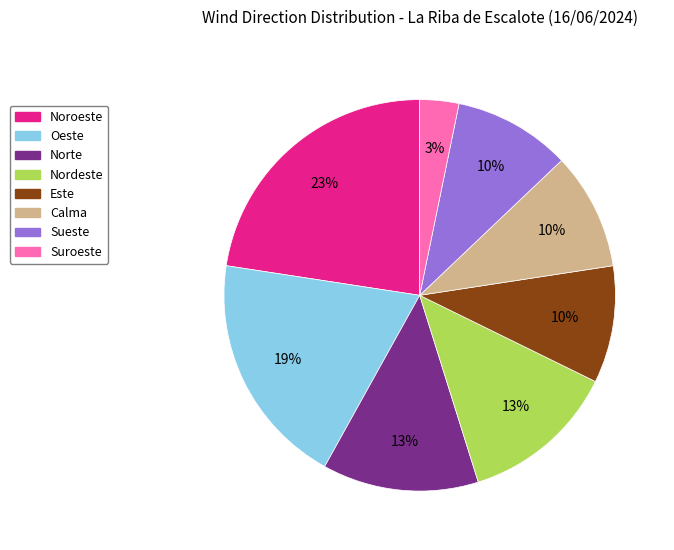

Which slice is the smallest?

Suroeste